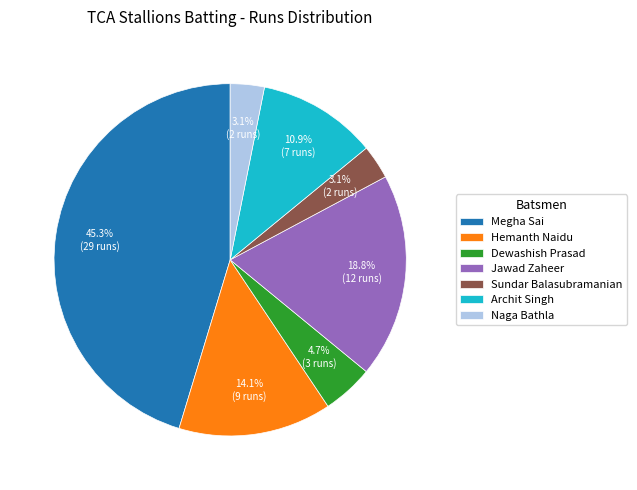

Is Jawad Zaheer the majority of the pie?

No